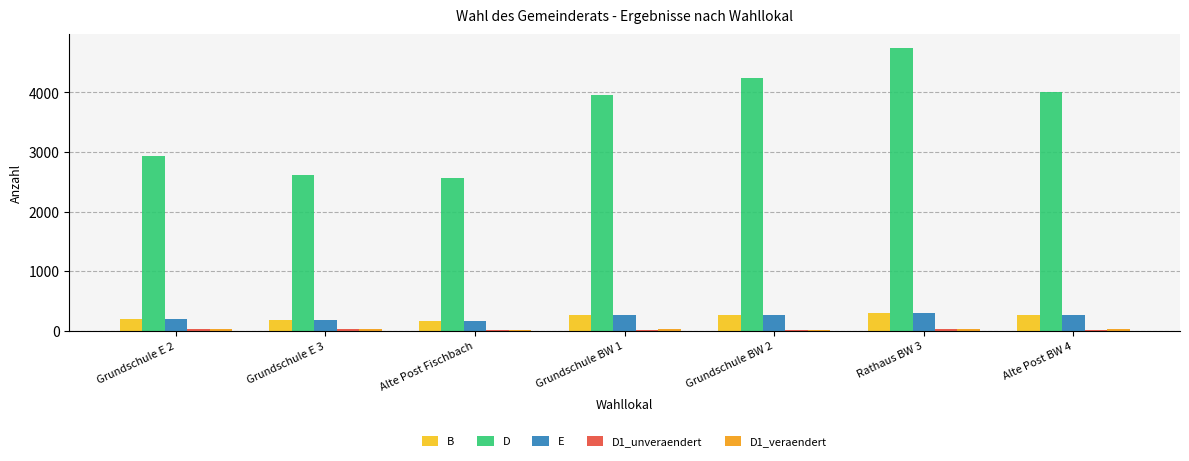

What is the maximum value shown in the chart?

4741